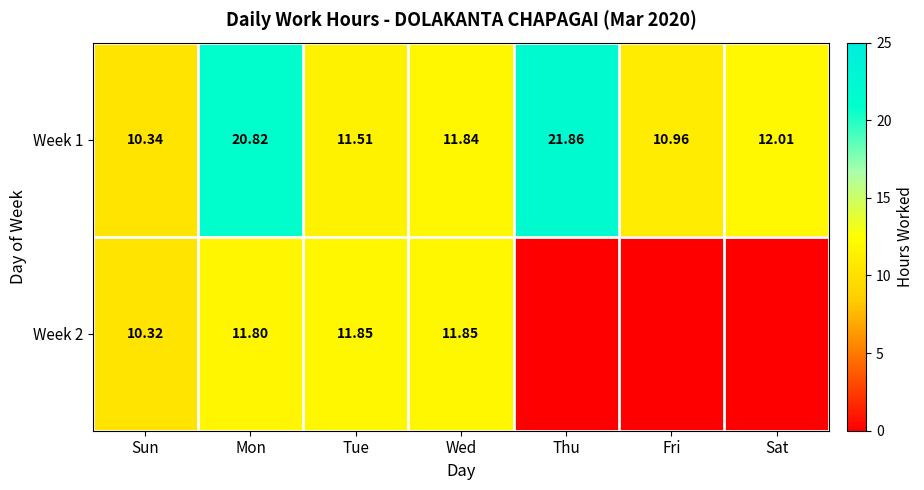

List the labels in order of Week 1 value, largest first.

Thu, Mon, Sat, Wed, Tue, Fri, Sun